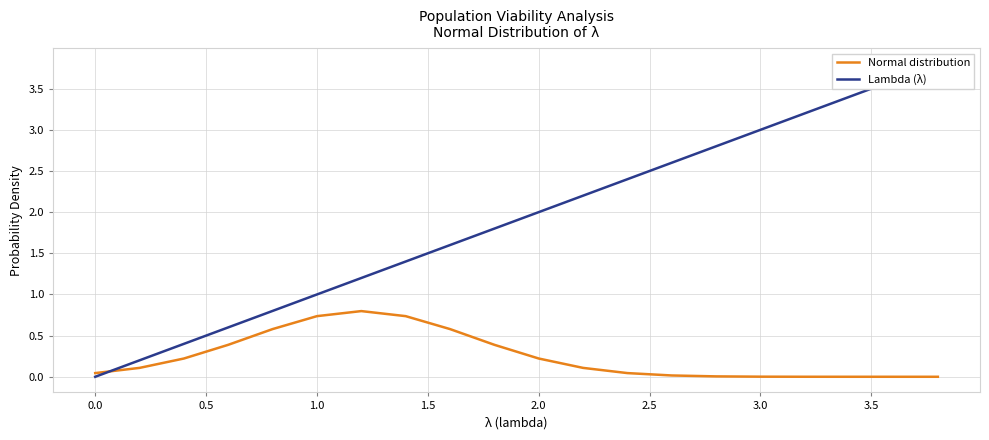

How many data points does each series have?

20